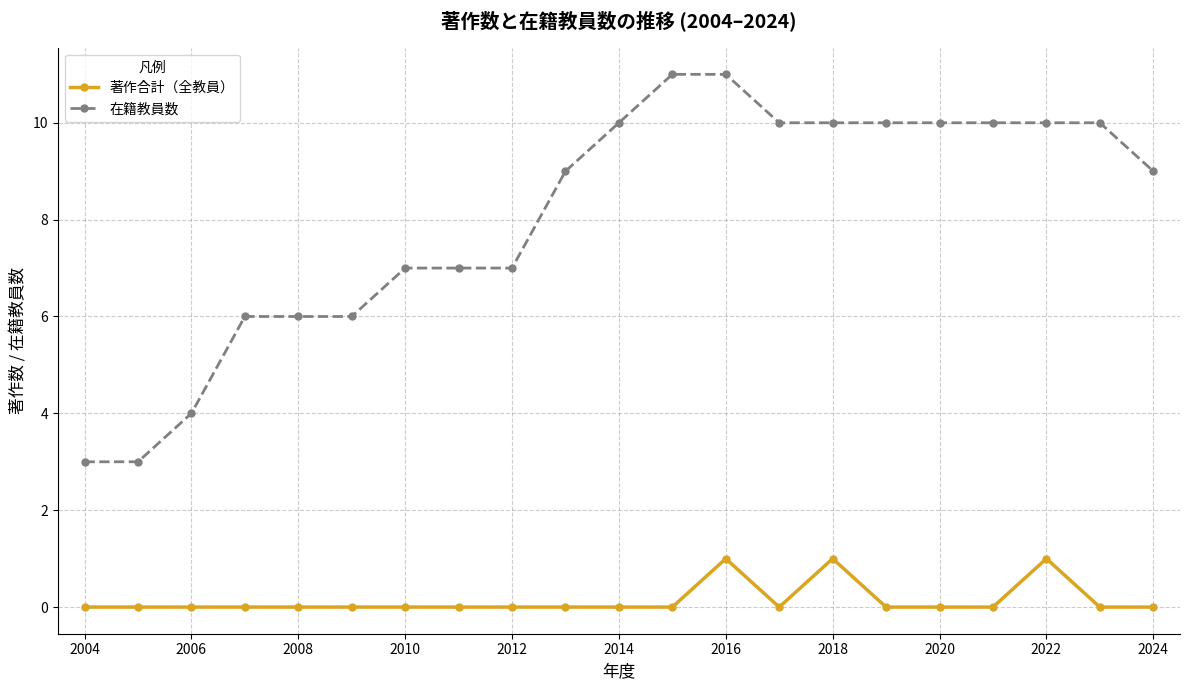

Rank the series by their average value, from lowest to highest.

著作合計（全教員）, 在籍教員数